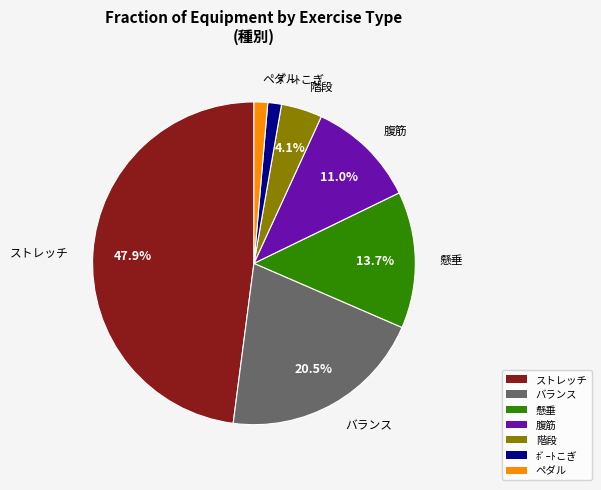

How many slices are in this pie chart?

7